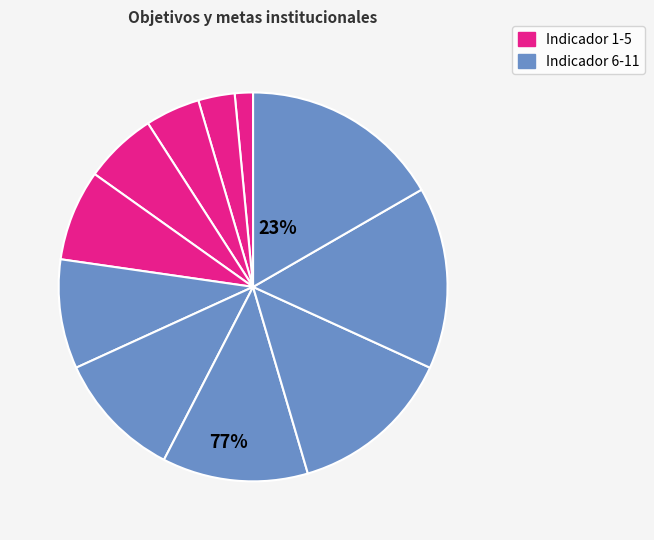

Is there any slice that represents more than half of the pie?

No